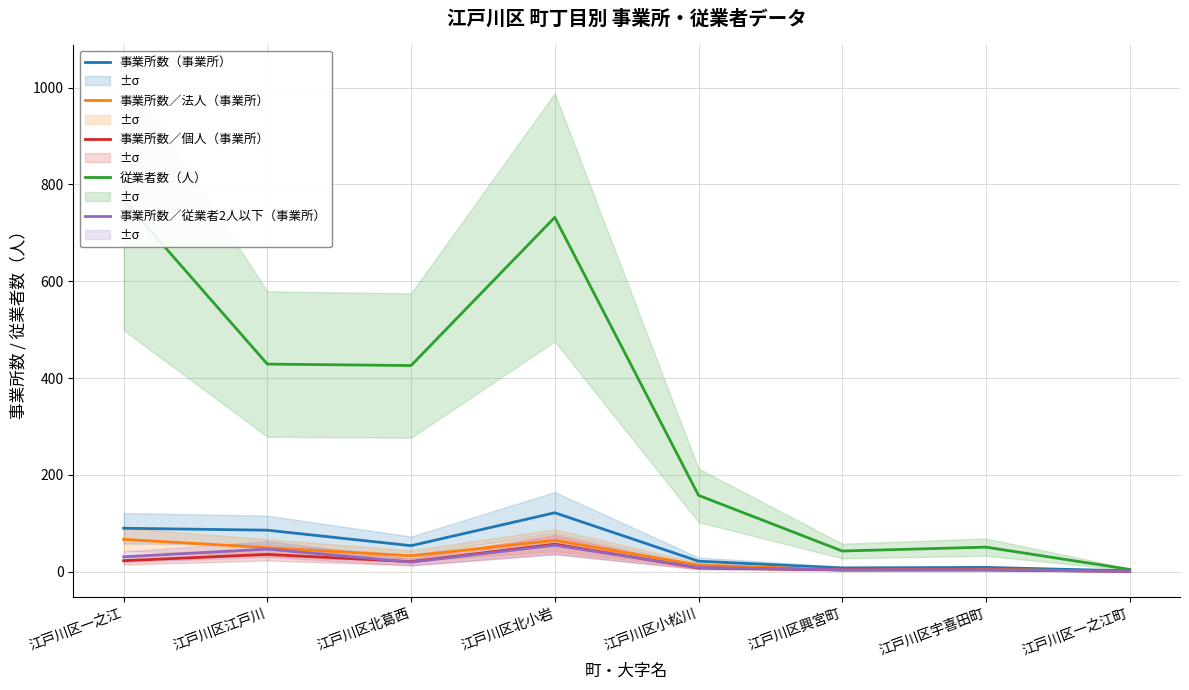

What are all the series names shown in the legend?

事業所数（事業所）, 事業所数／法人（事業所）, 事業所数／個人（事業所）, 従業者数（人）, 事業所数／従業者2人以下（事業所）